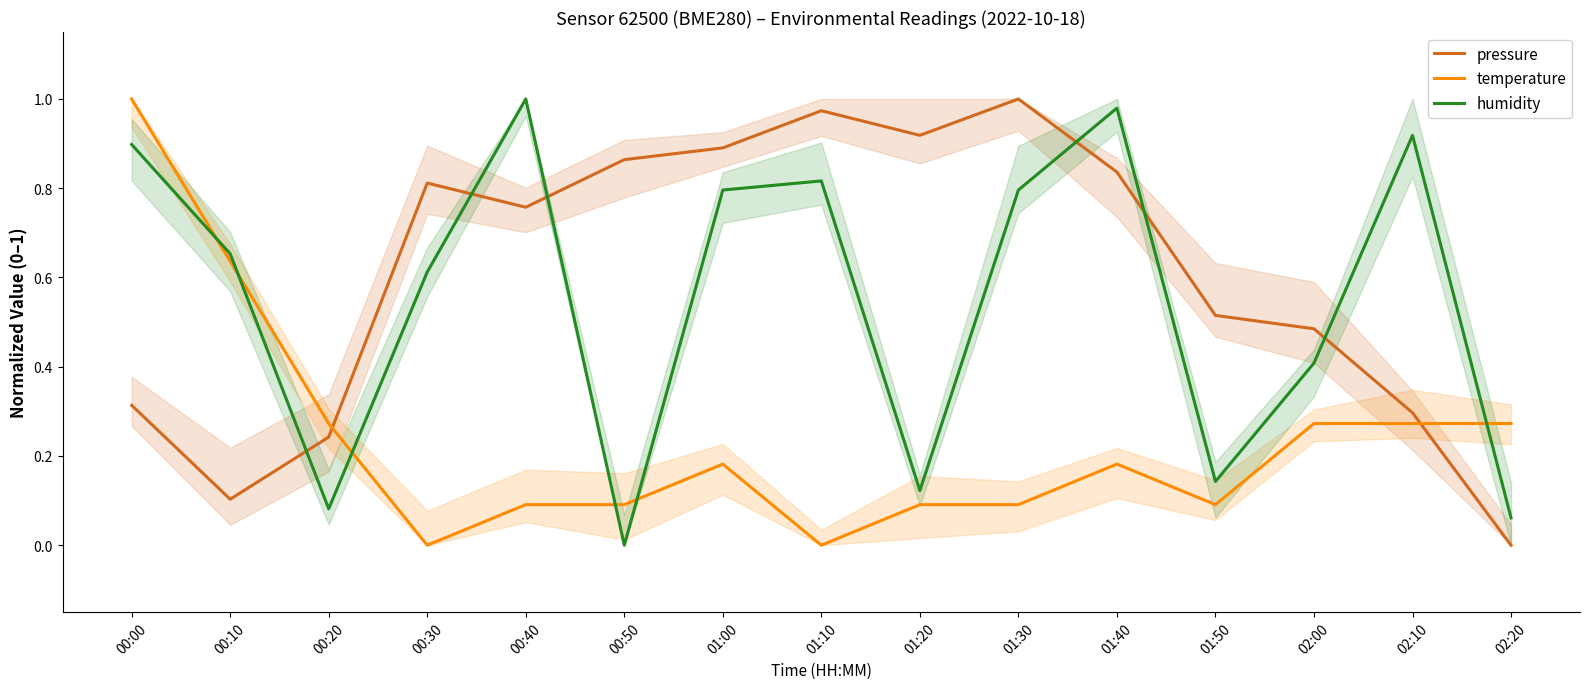

How many interior local peaks does the pressure series have?

3